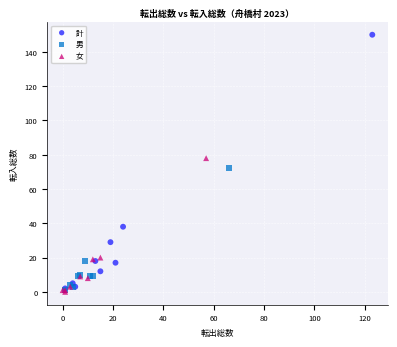

Which series has the widest spread of Y values?

計